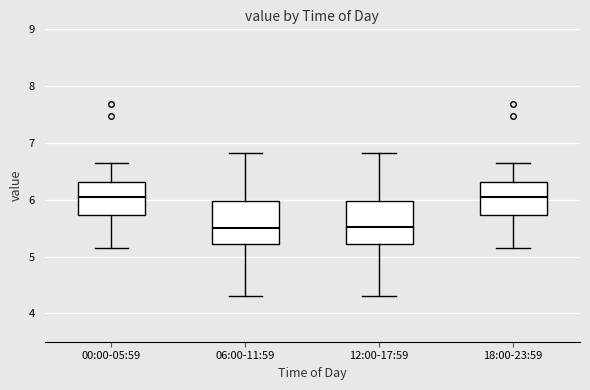

Reading left to right, transcribe this box plot: for each box, give where its median line is, the range the box spans, and where its two whiskers end, as read against the y-axis. The values are not printed on the chart, so give them approximately, as read against the axis.

00:00-05:59: median 6.1, box 5.7 to 6.3, whiskers 5.2 to 6.7
06:00-11:59: median 5.5, box 5.2 to 6.0, whiskers 4.3 to 6.8
12:00-17:59: median 5.5, box 5.2 to 6.0, whiskers 4.3 to 6.8
18:00-23:59: median 6.1, box 5.7 to 6.3, whiskers 5.2 to 6.7